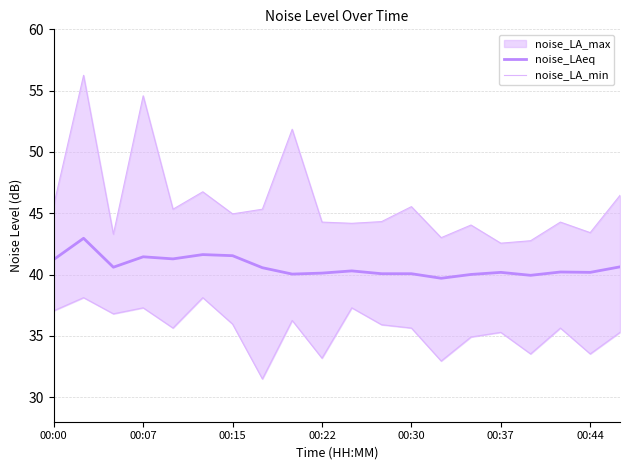

What is the maximum value for noise_LAeq?

43.0